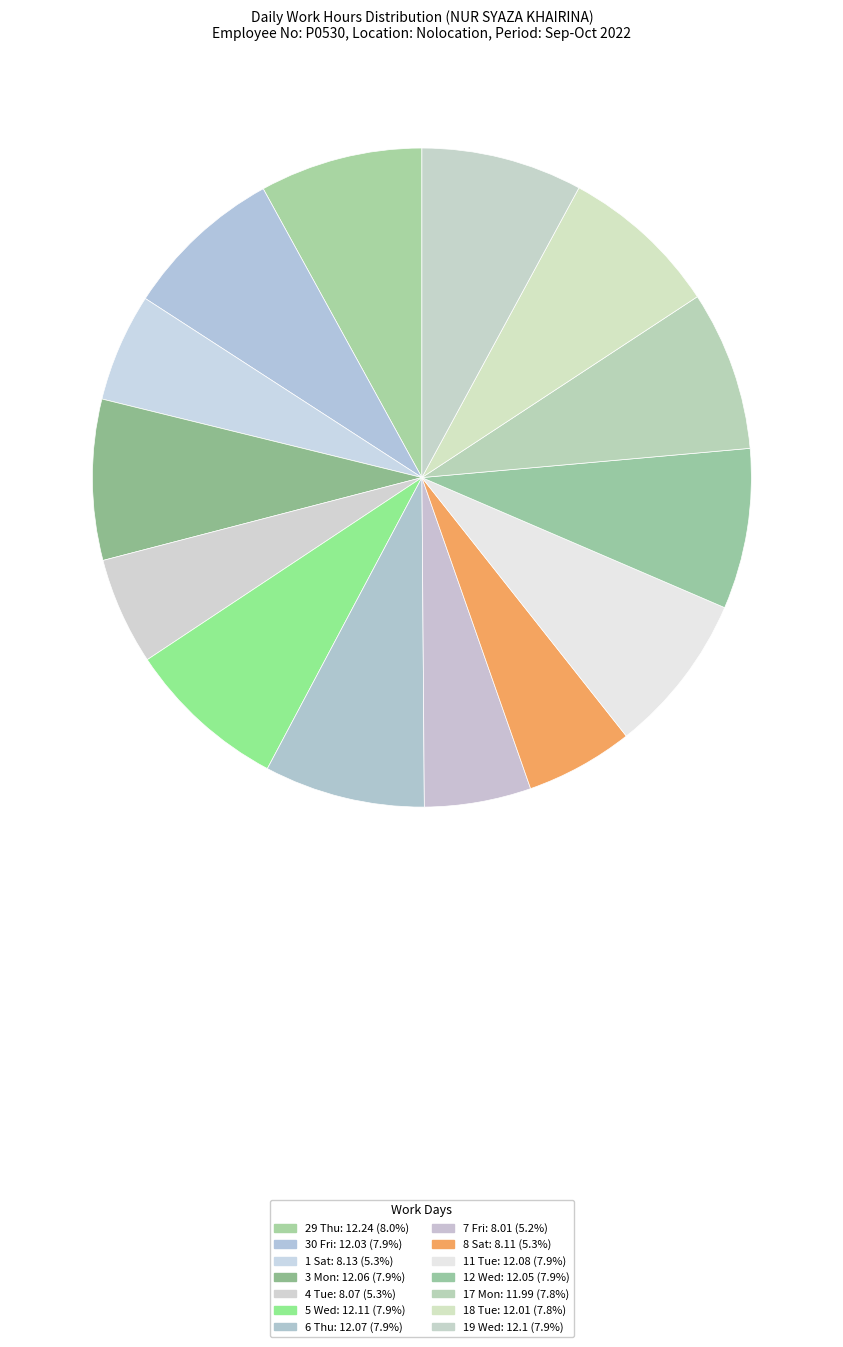

How many segments does this pie chart have?

14